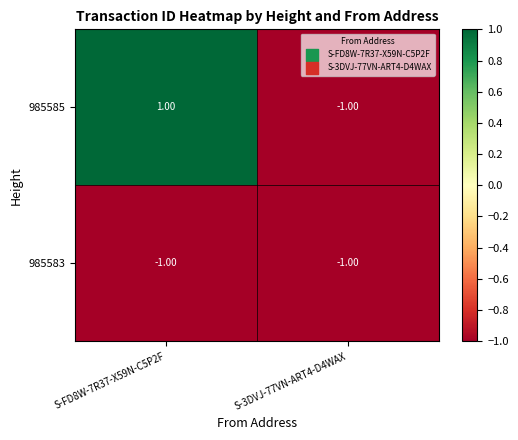

List the series in order of their overall mean, highest first.

985585, 985583